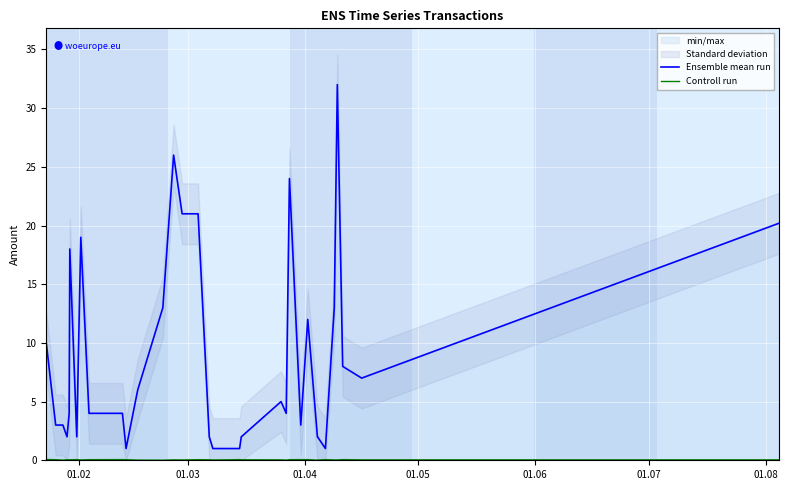

Is the value of Ensemble mean run at 15 greater than the value of Controll run at 9?

Yes